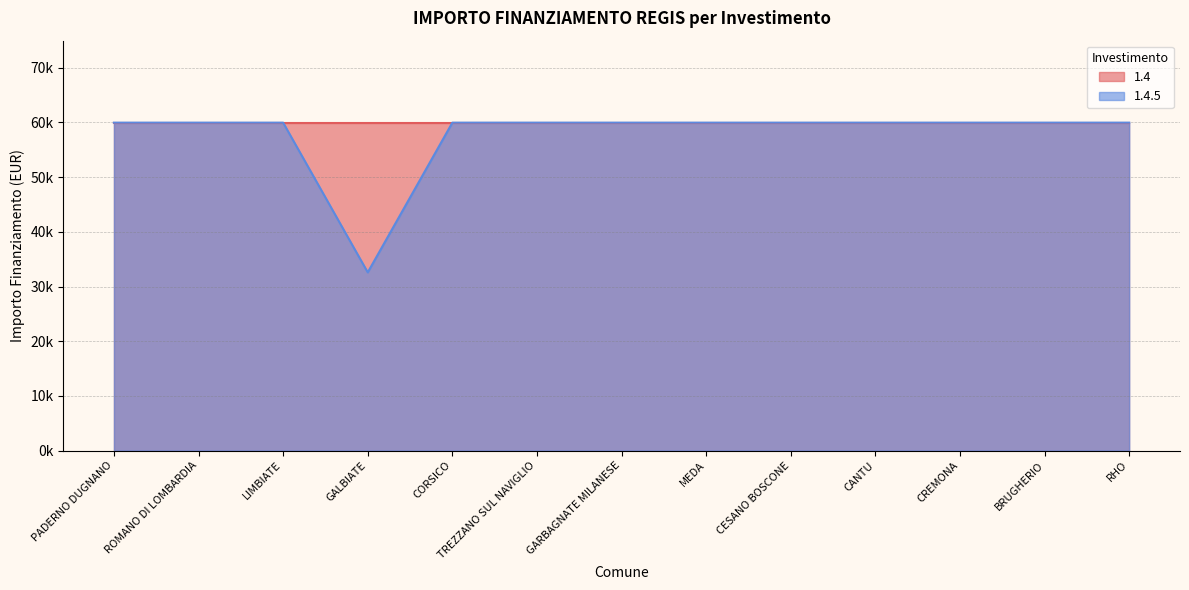

What is the value of the 5th point from the left?

59966